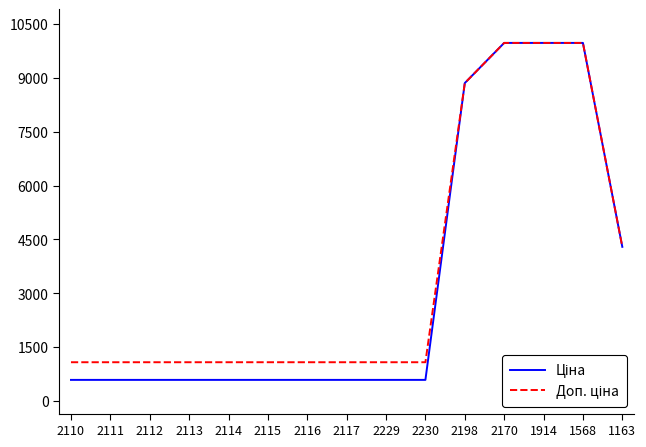

What is the spread (max minus min) of values at 2115?

491.7